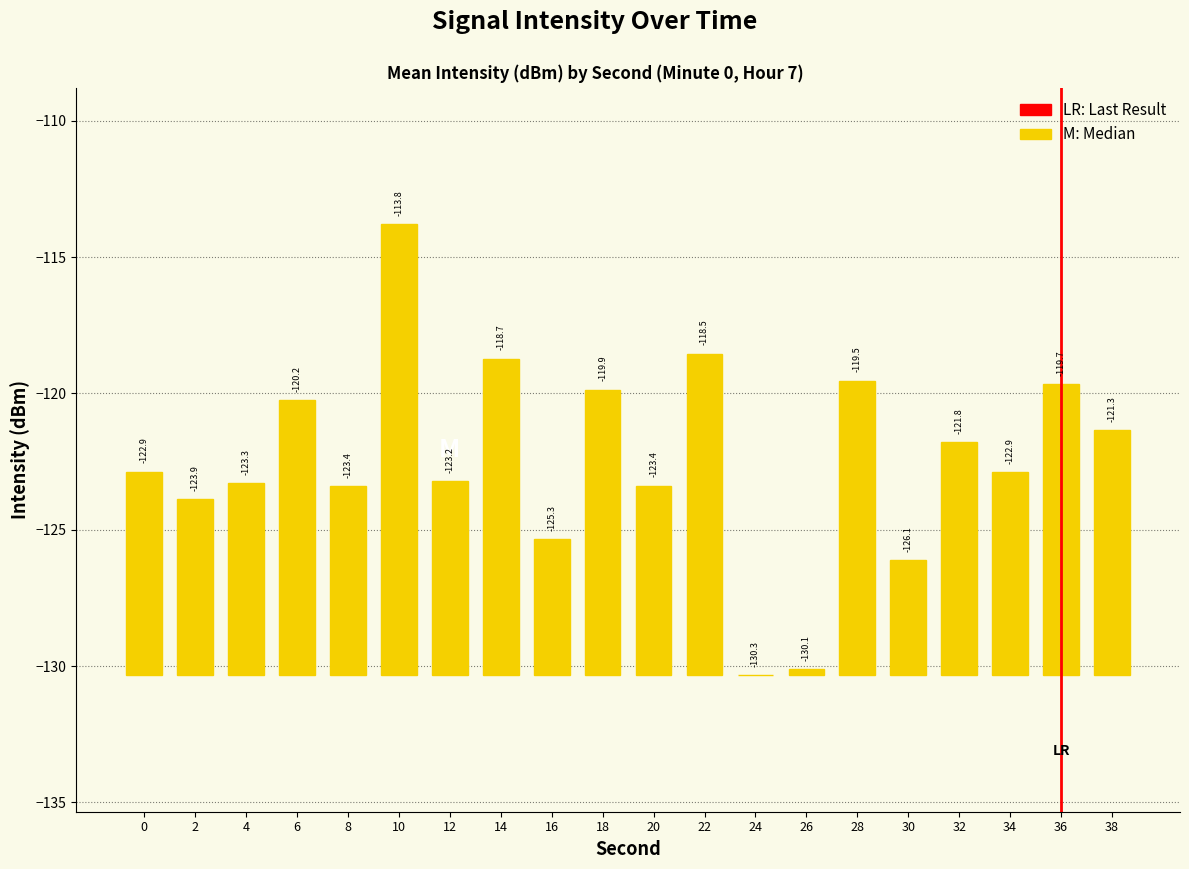

What is the change in value from 16 to 26?

-4.8